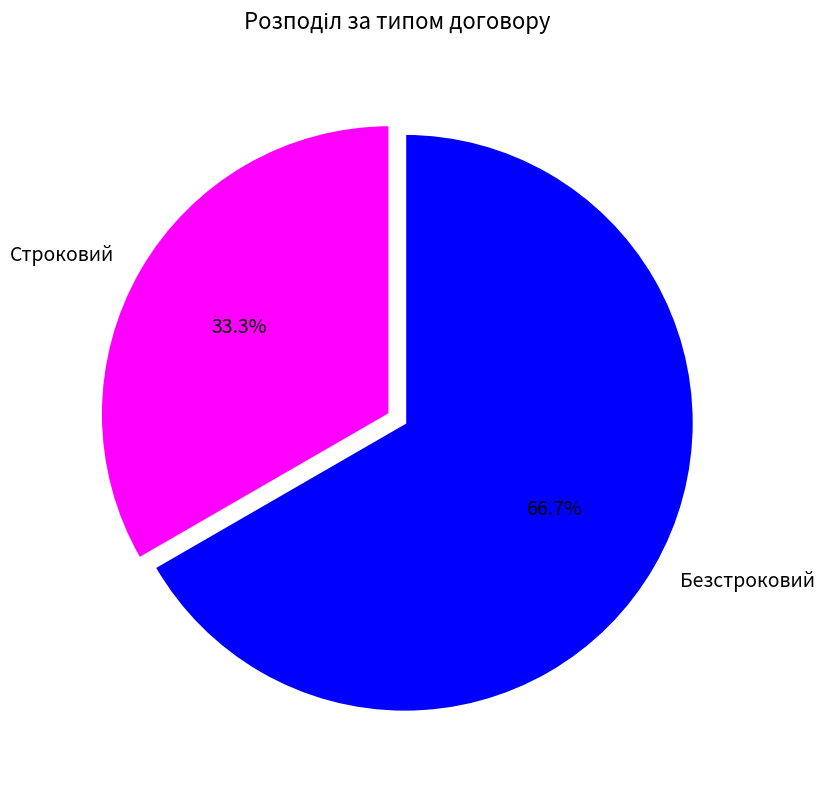

Which slice is the largest?

Безстроковий